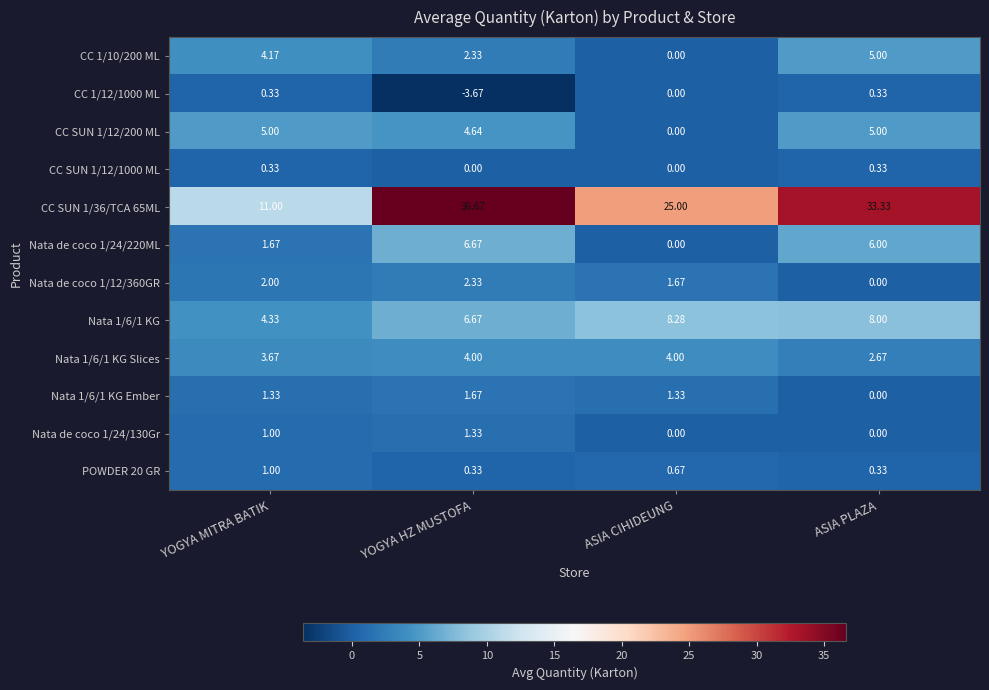

Which series has the widest spread of values?

CC SUN 1/36/TCA 65ML